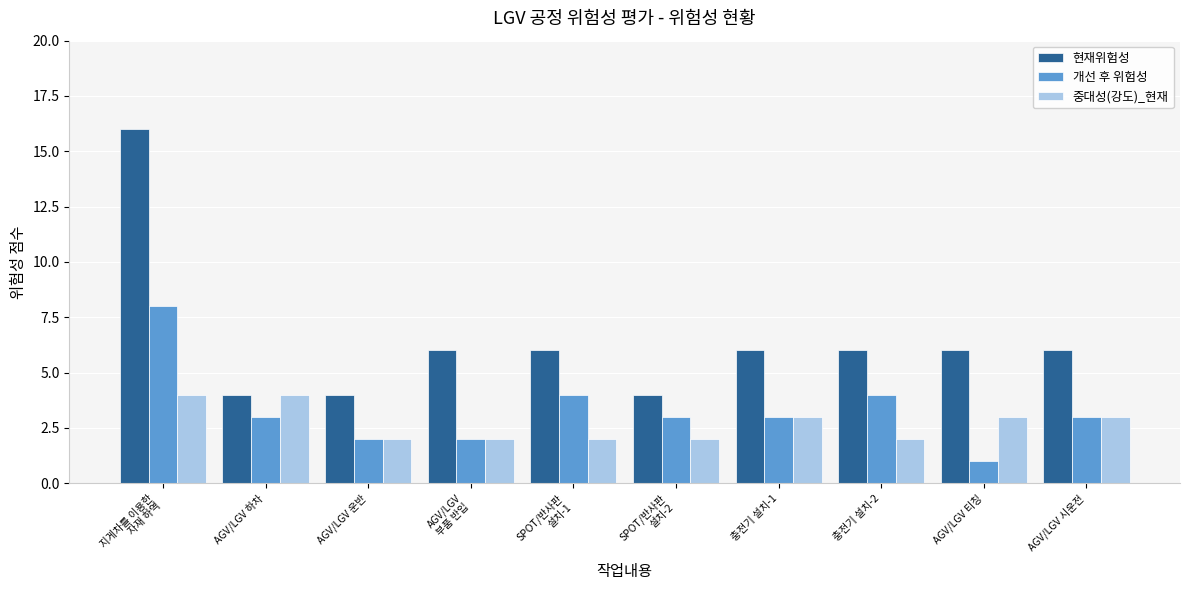

At which label does 중대성(강도)_현재 first exceed 3?

지게차를 이용한
자재 하역